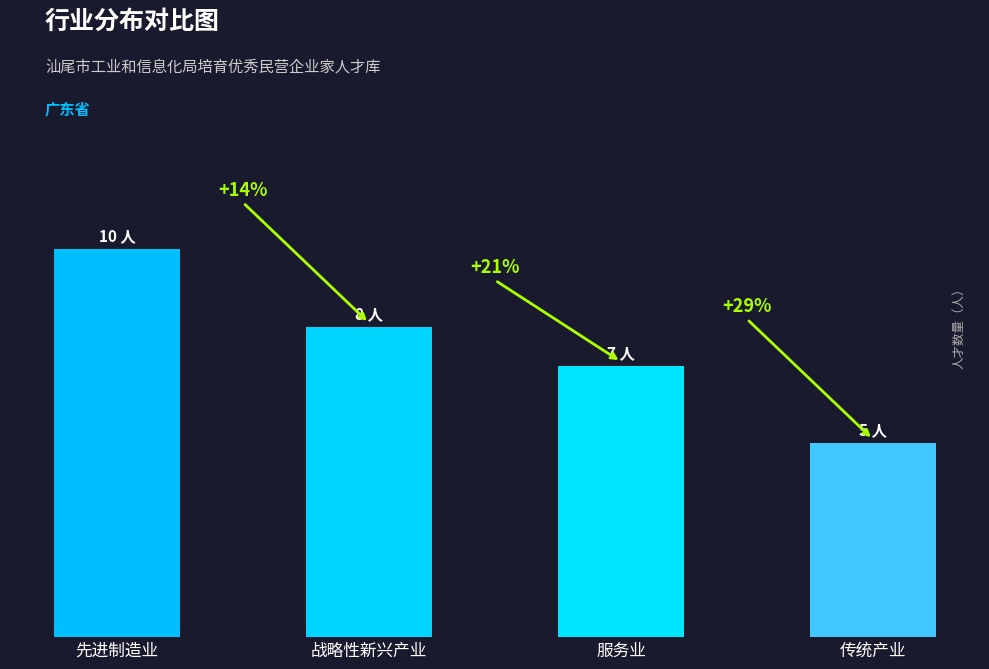

Are the bars horizontal?

No